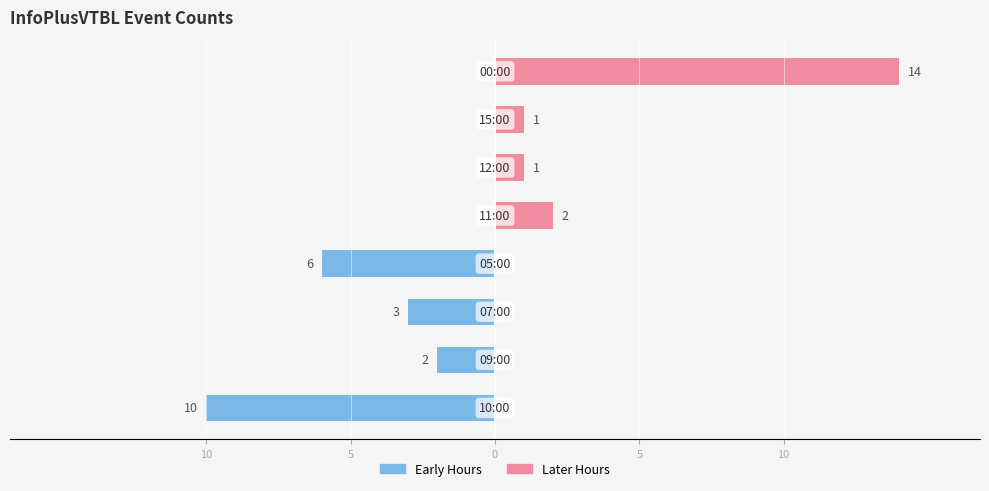

The Left (early hours) series shows 0 at 6. True or false?

True